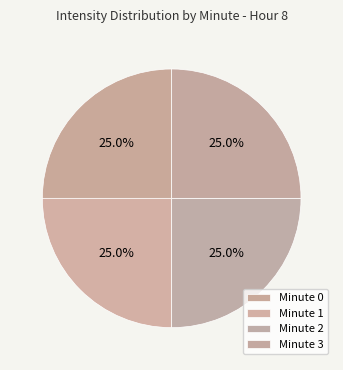

How many segments does this pie chart have?

4